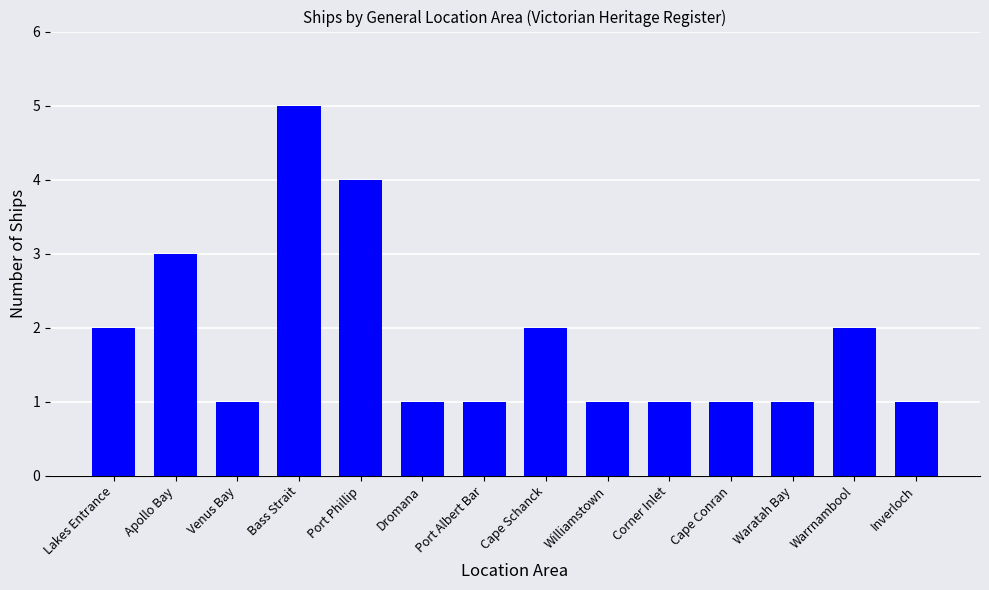

How many series are shown in this chart?

1